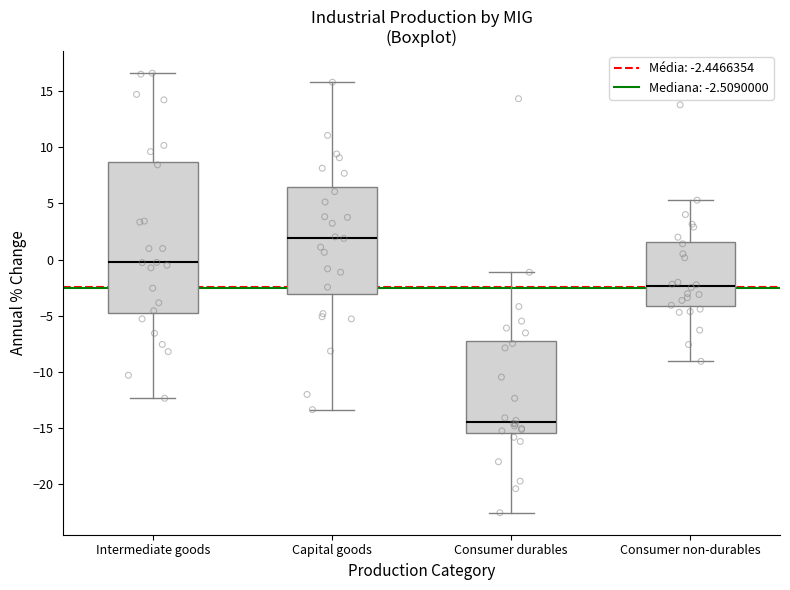

Where is the lower edge of the box for Consumer non-durables on the y-axis? The values are not printed on the chart, so give them approximately, as read against the axis.

-4.0